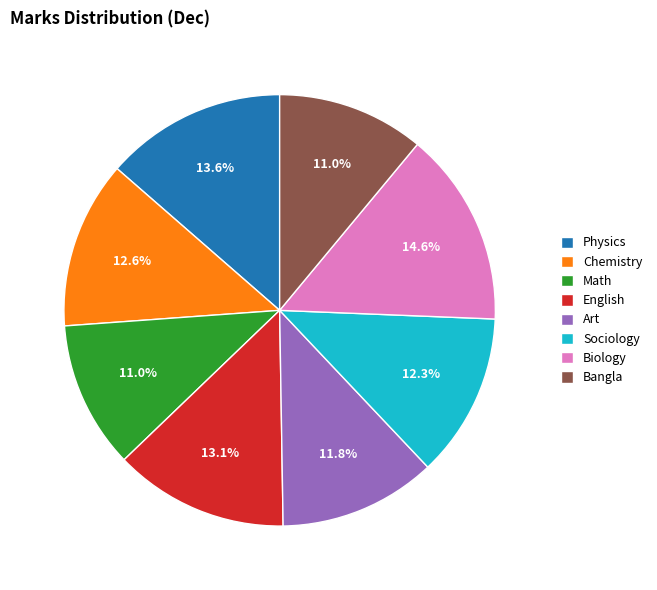

Does Math account for over 50% of the chart?

No